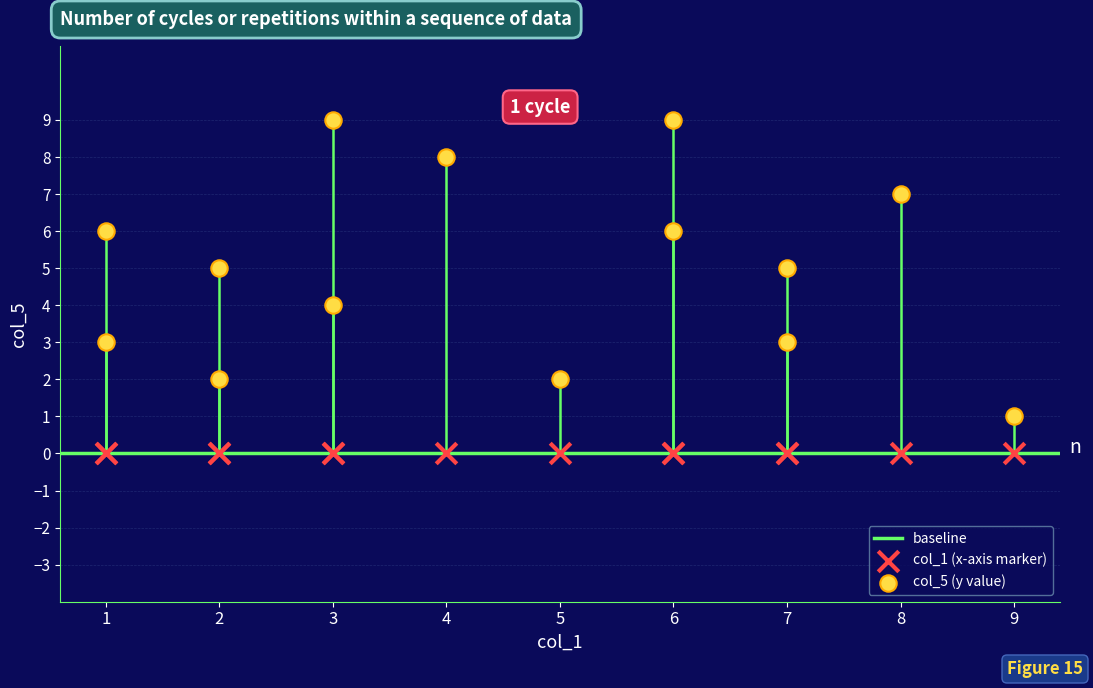

Which series reaches the minimum Y coordinate?

col_1 (x-axis marker)